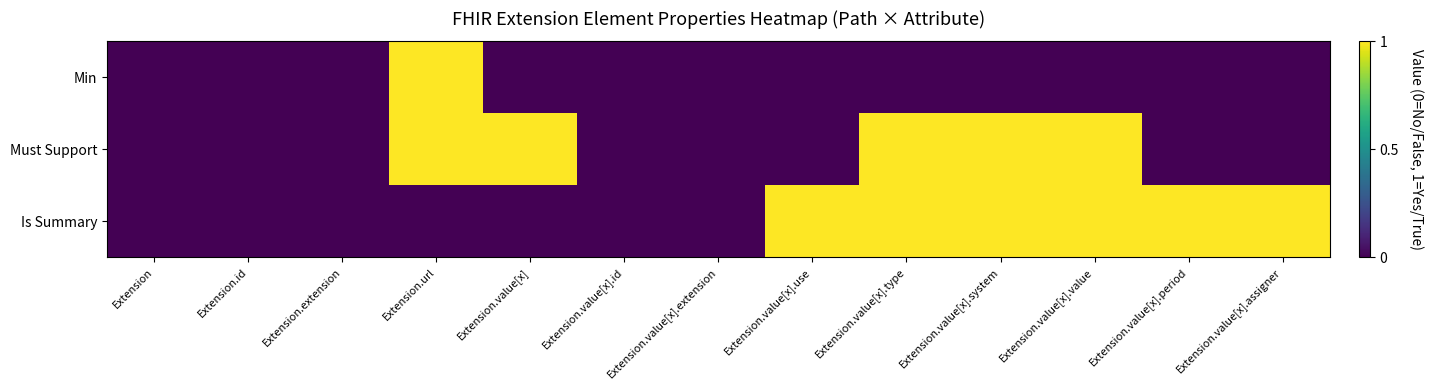

At which category is the sum across all series the highest?

Extension.url